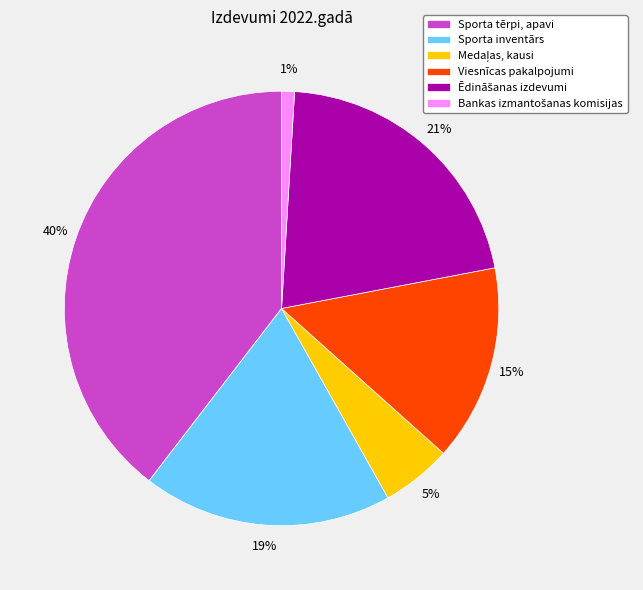

To the nearest percent, what is the difference between the largest and smallest slice percentages?

39%